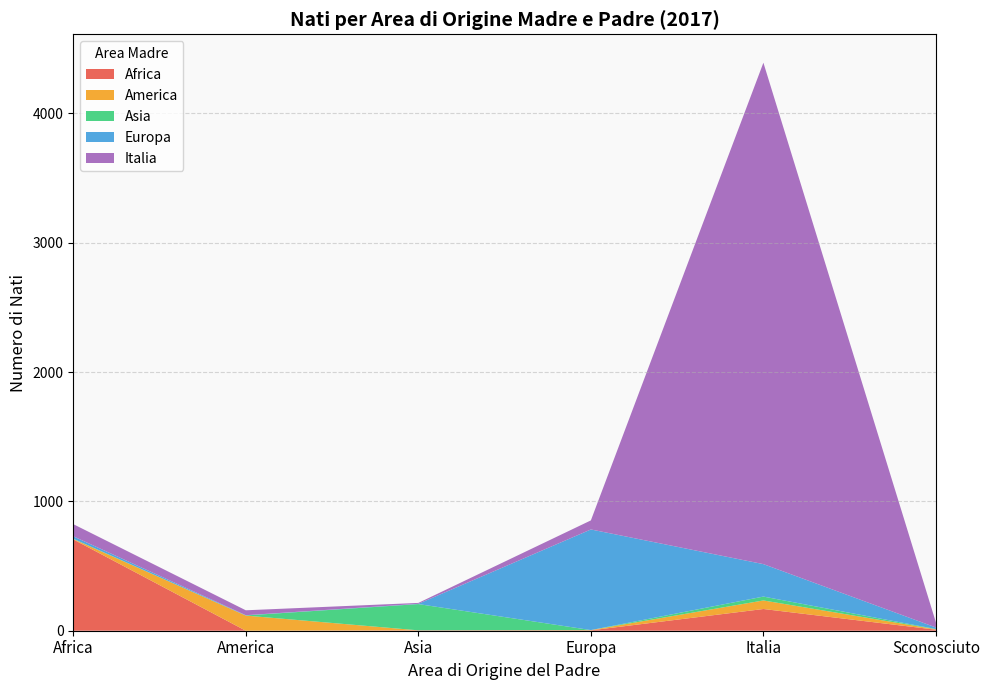

At which label does Africa reach its peak?

Africa